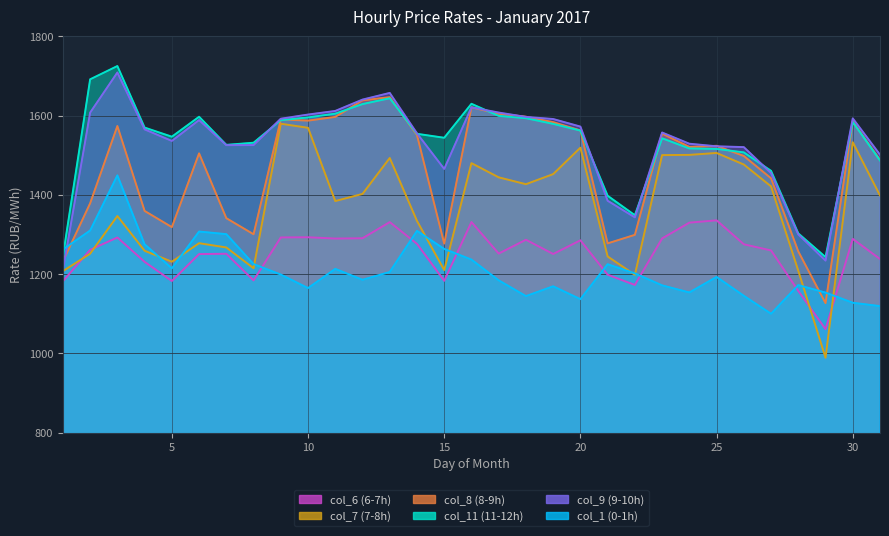

The col_8 series shows 1555.0 at 23. True or false?

True